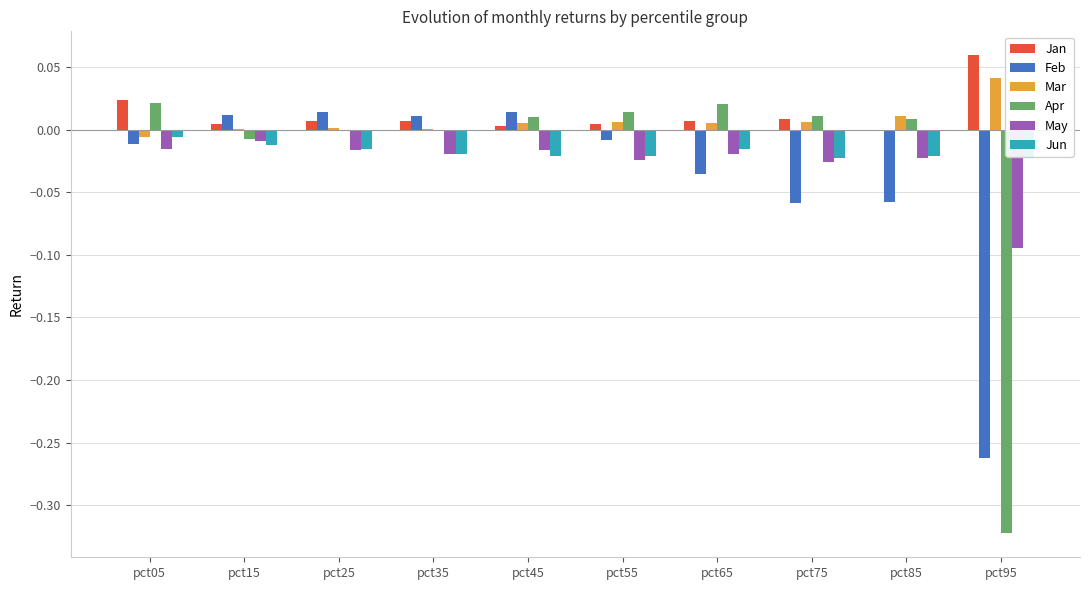

Is the value of Mar at pct05 greater than the value of May at pct35?

Yes